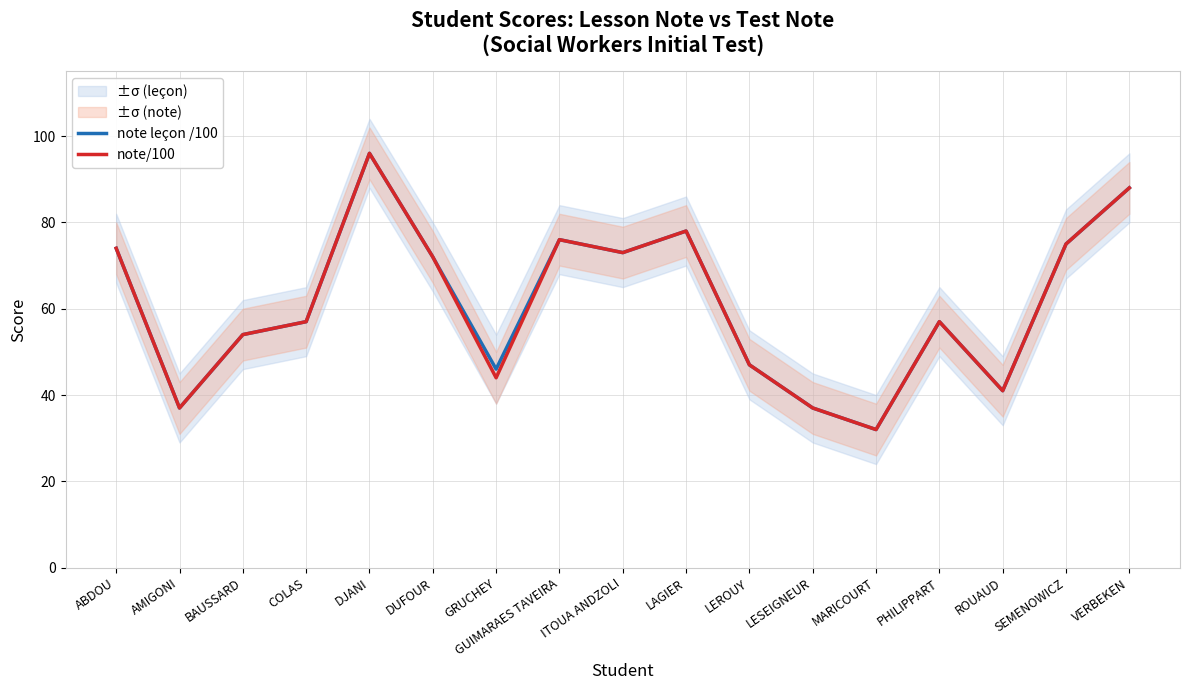

In note leçon /100, how many points are higher than both neighbors (excluding endpoints)?

4